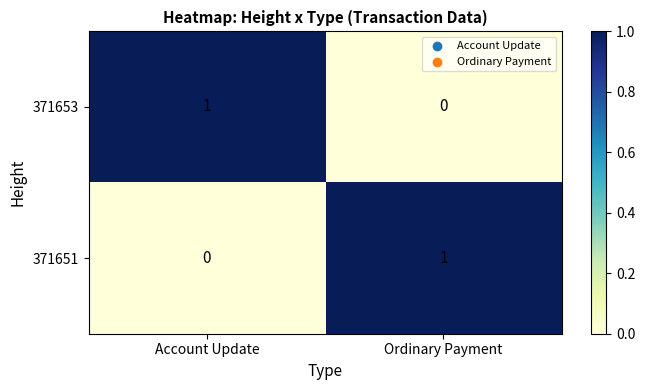

Where is 371651 nearest to the value 0?

Account Update